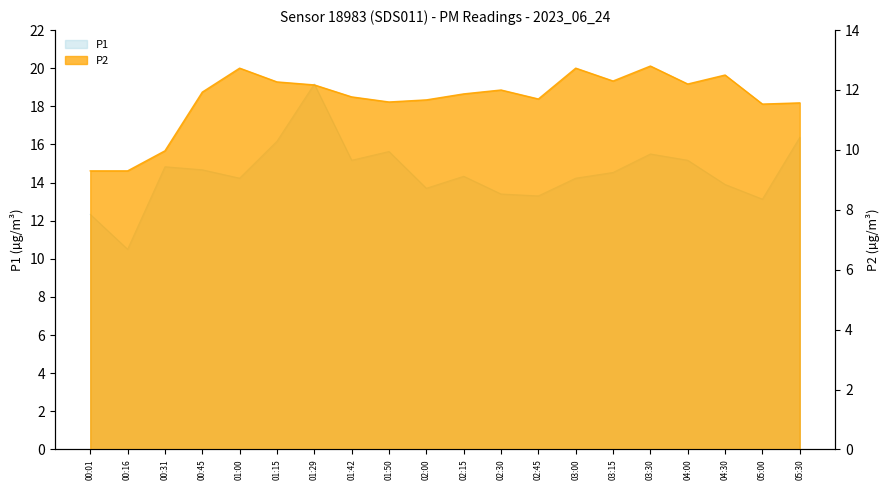

At which category is the sum across all series the highest?

01:29